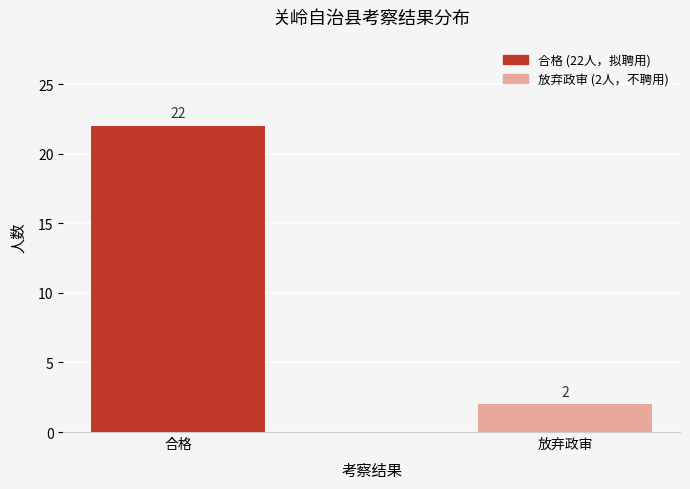

Between 合格 and 放弃政审, which is larger?

合格